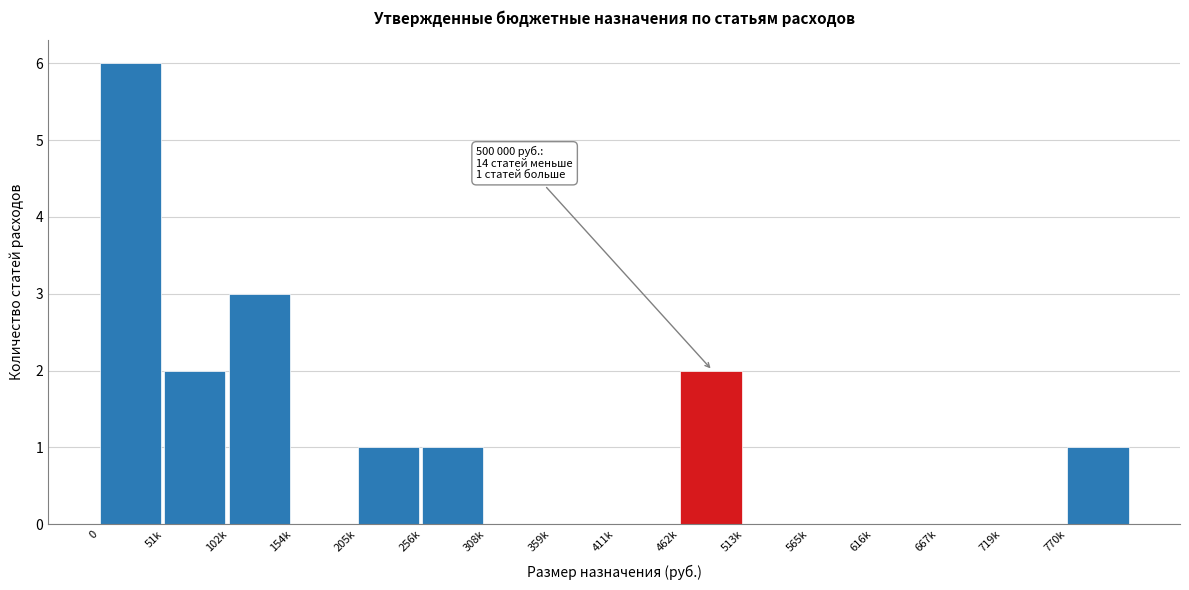

Reading left to right, extract all data points from this chart.

0=6	51k=2	102k=3	154k=0	205k=1	256k=1	308k=0	359k=0	411k=0	462k=2	513k=0	565k=0	616k=0	667k=0	719k=0	770k=1